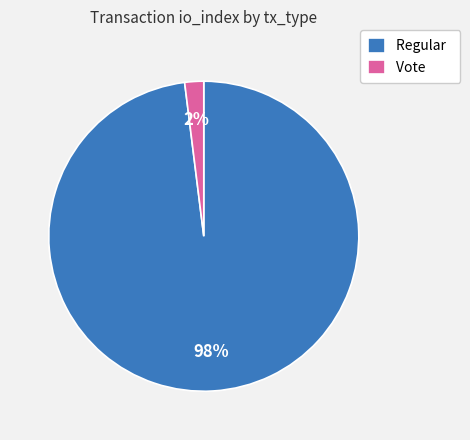

To the nearest percent, what percentage of the pie is Vote?

2%